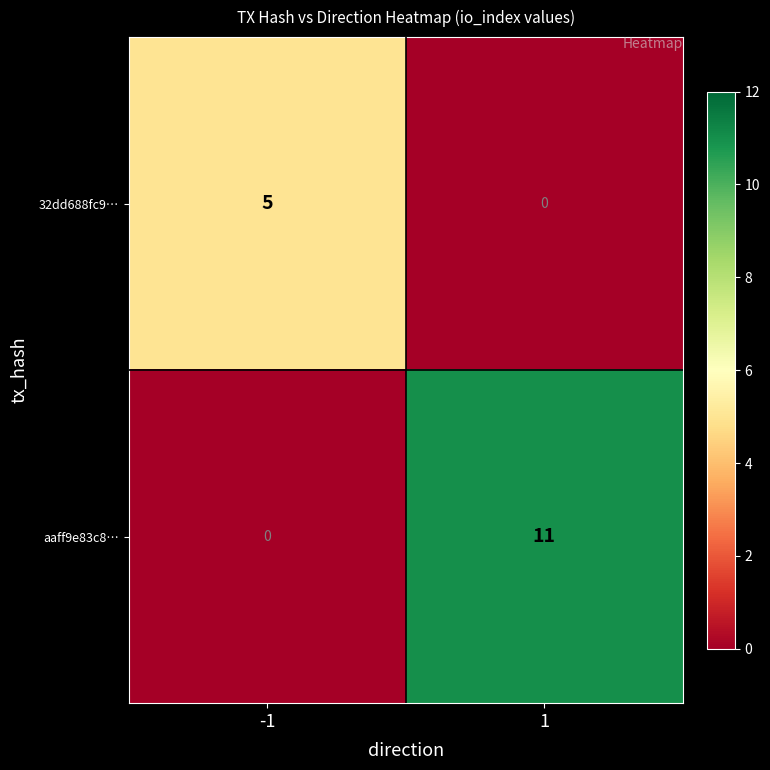

Is it true that 32dd688fc9… equals 3 at 1?

False